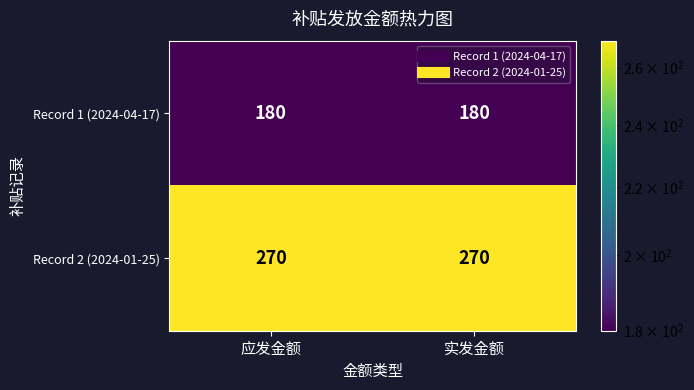

Reading right to left, list all the values displayed in this chart.

Record 1 (2024-04-17): 180	180
Record 2 (2024-01-25): 270	270